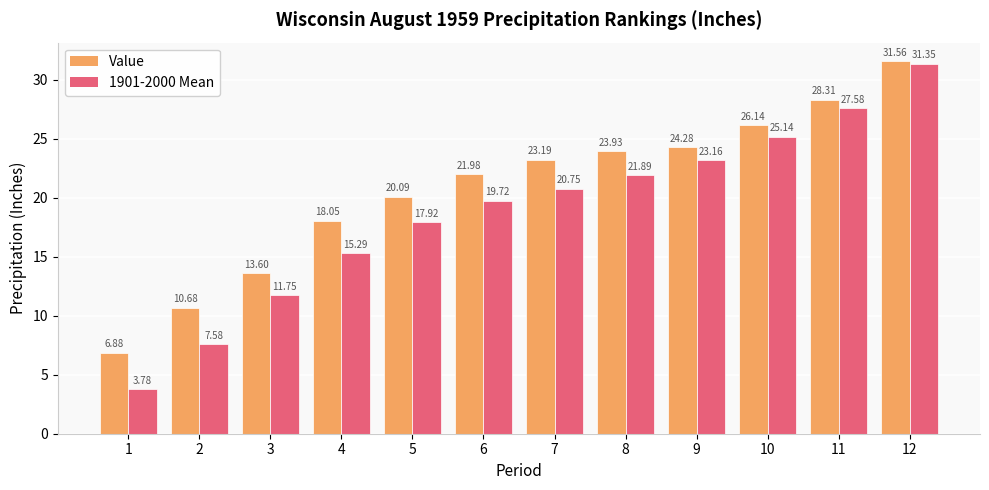

The value of Value at 10 is 6.1. True or false?

False